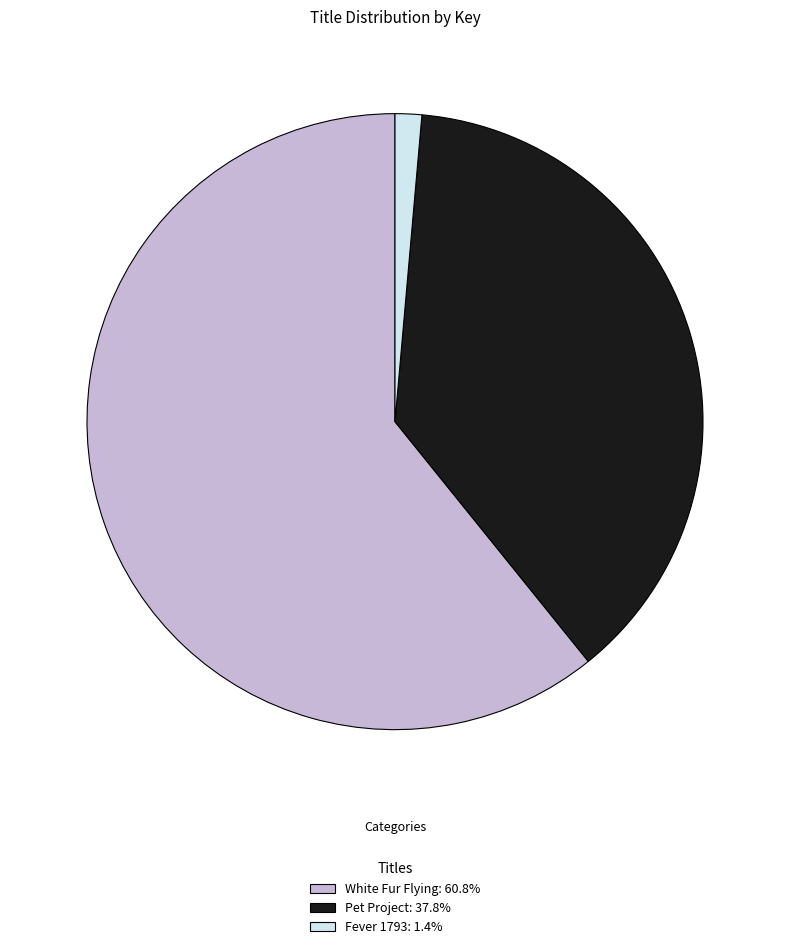

Does Pet Project represent more than half of the total?

No